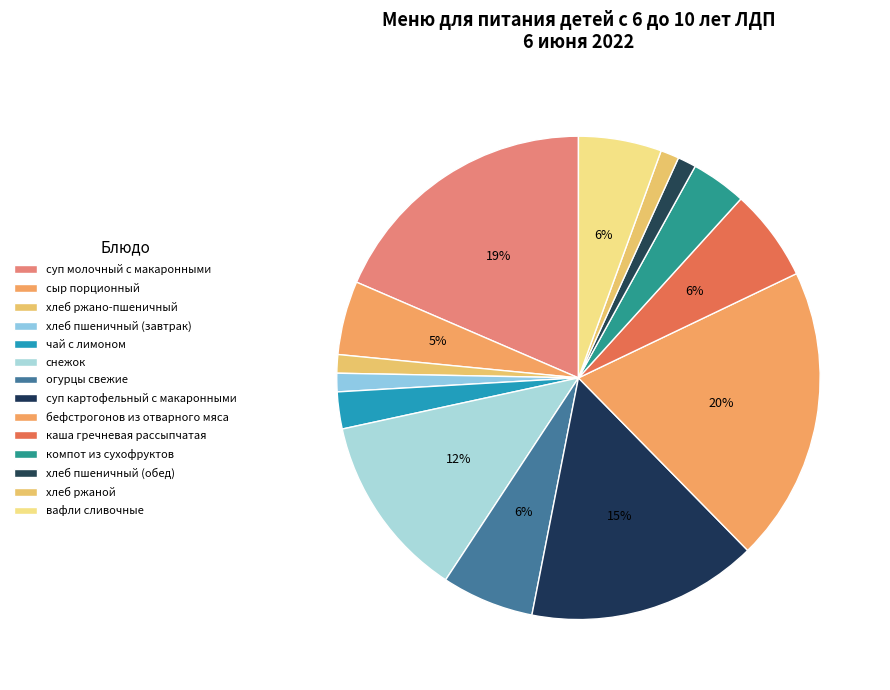

To the nearest percent, what is the difference between the хлеб ржаной and каша гречневая рассыпчатая slice percentages?

5%